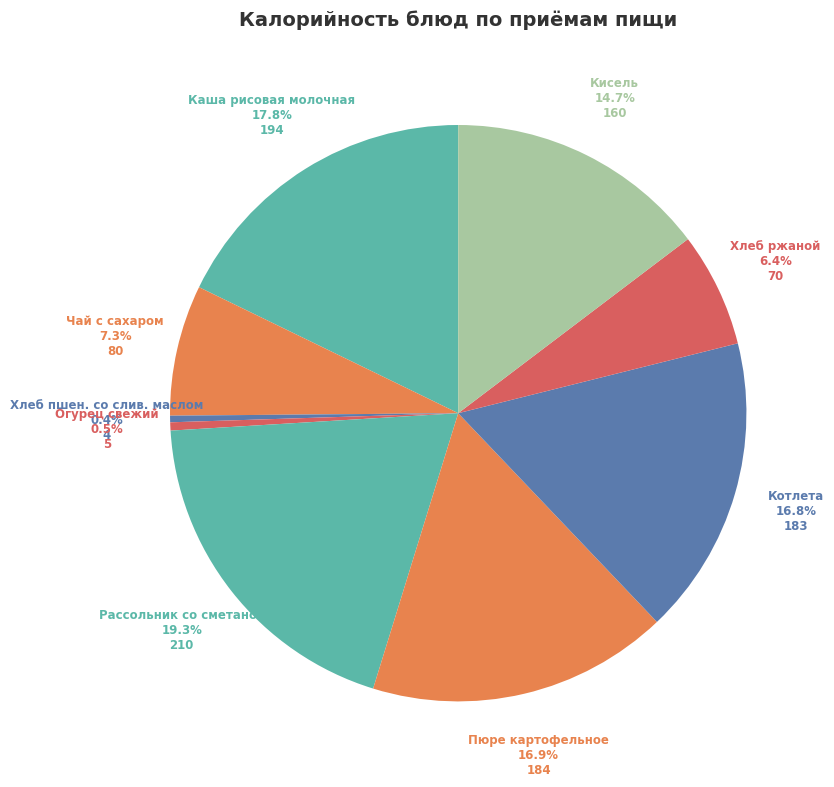

What is the largest slice in the pie chart?

Рассольник со сметаной